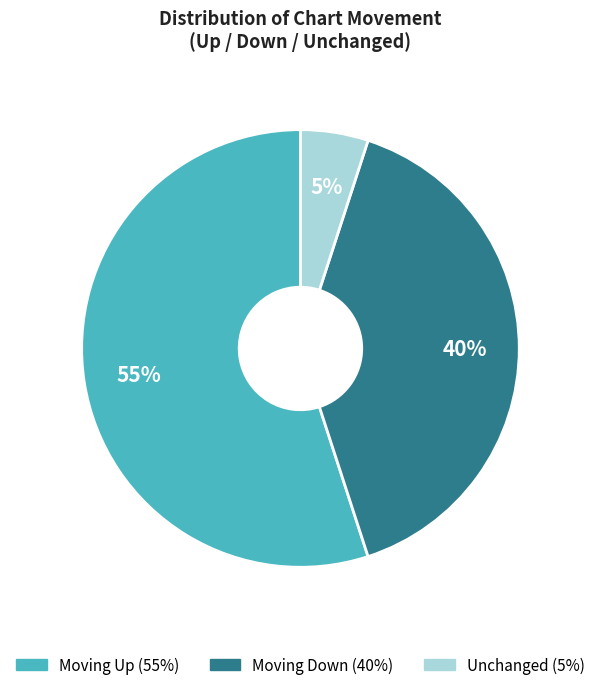

How many slices are in this pie chart?

3